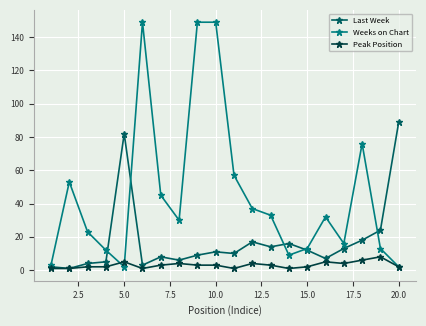

How many lines are shown in the chart?

3